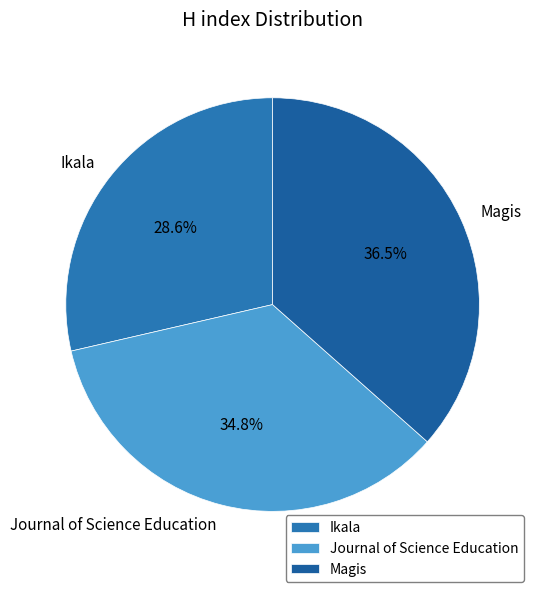

Is Ikala the majority of the pie?

No